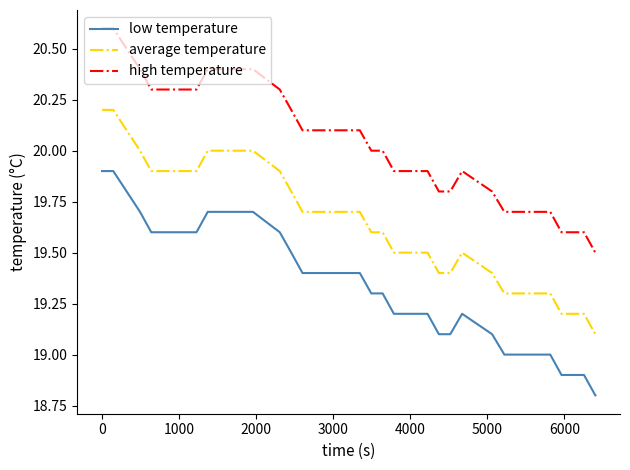

Which series has the largest total across all categories?

high temperature